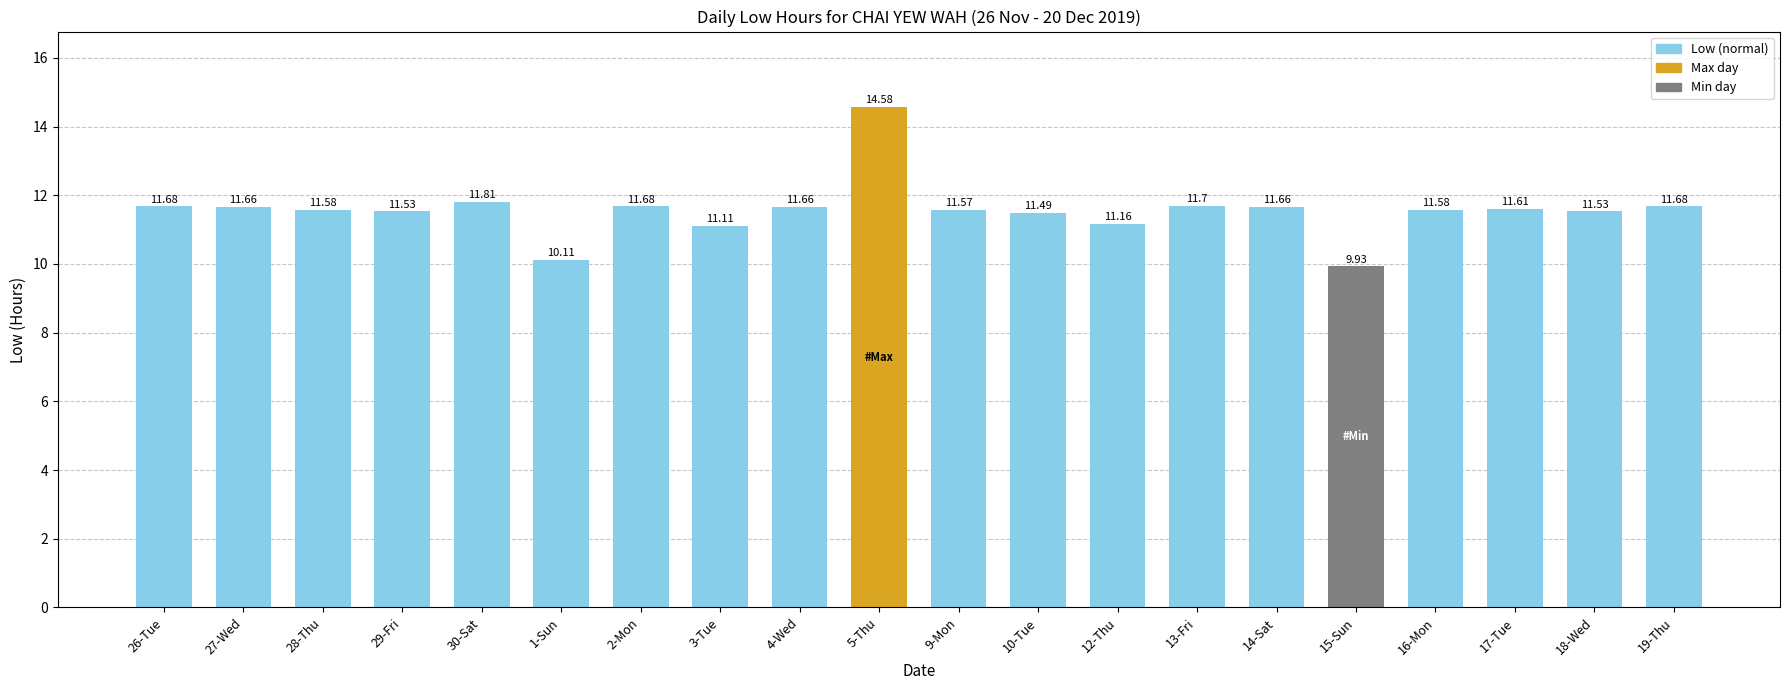

What is the difference between the second highest and minimum values?

1.9